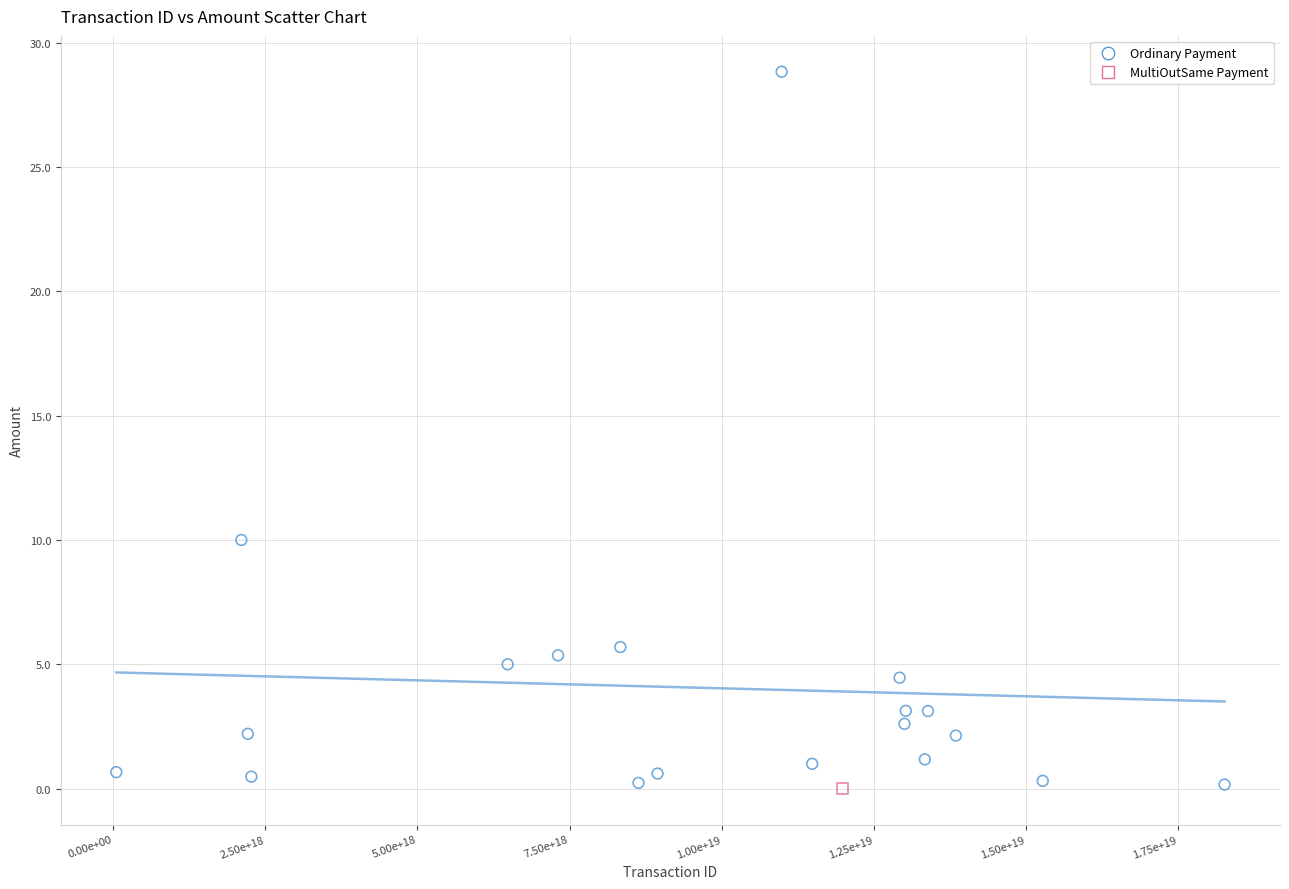

What are all the series names shown in the legend?

Ordinary Payment, MultiOutSame Payment